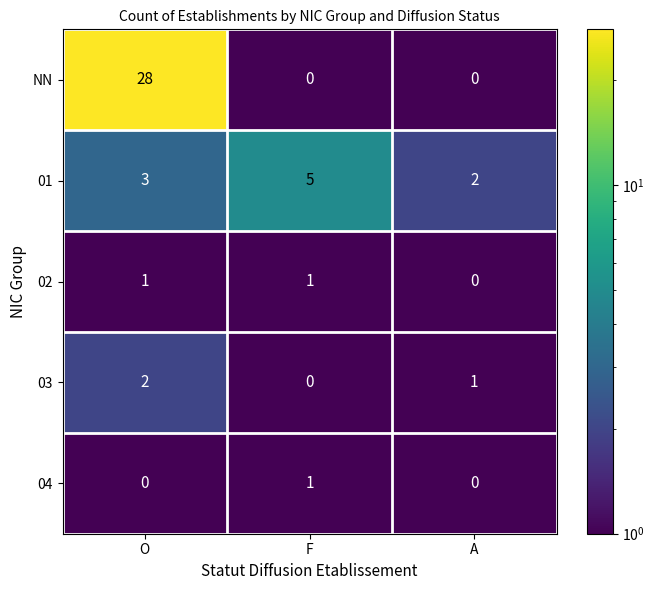

What is the approximate value of NN at O, to the nearest 5?

30